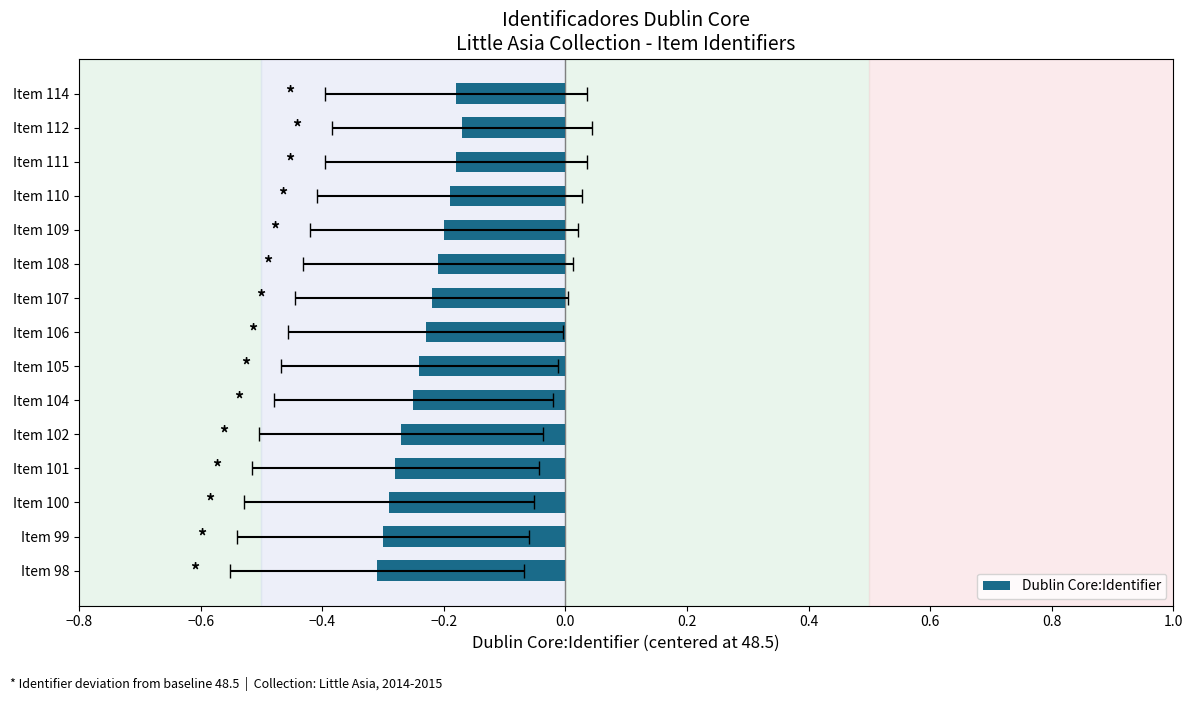

What is the sum of all values?

-3.5